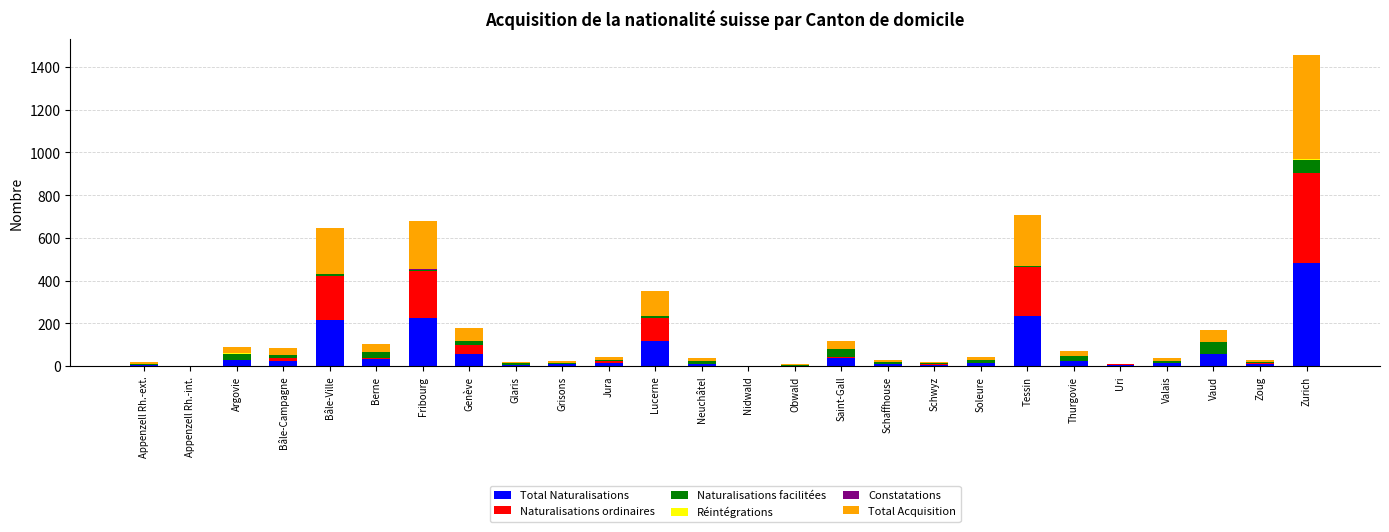

Which category has the highest value in the Total Naturalisations series?

Zurich